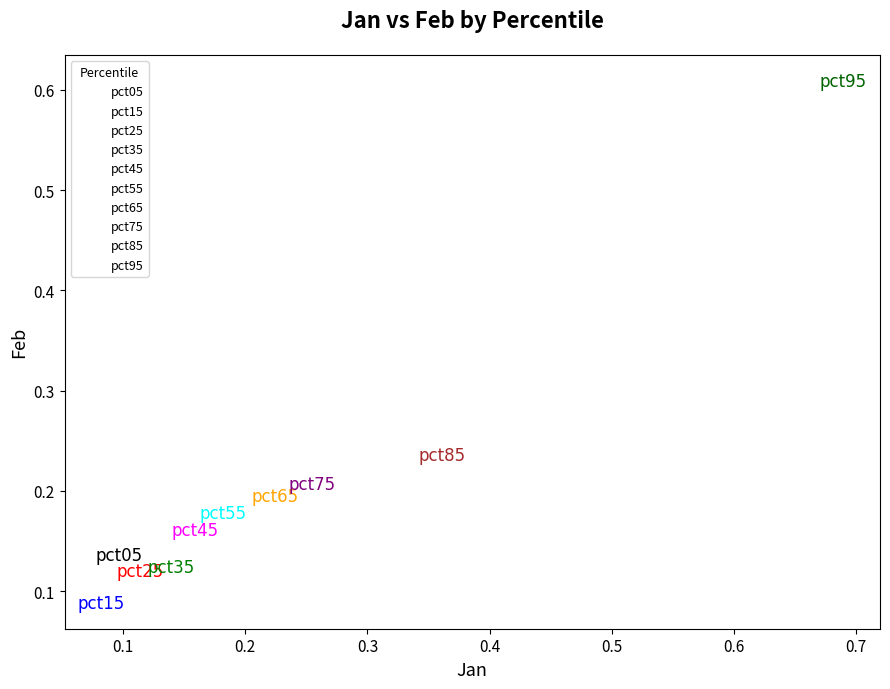

What are all the series names shown in the legend?

pct05, pct15, pct25, pct35, pct45, pct55, pct65, pct75, pct85, pct95